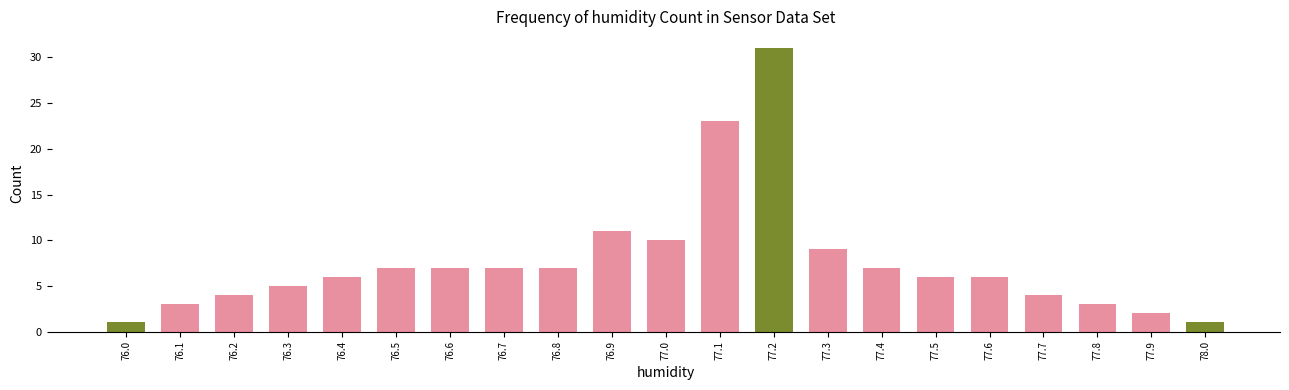

Reading left to right, list all the values displayed in this chart.

1	3	4	5	6	7	7	7	7	11	10	23	31	9	7	6	6	4	3	2	1